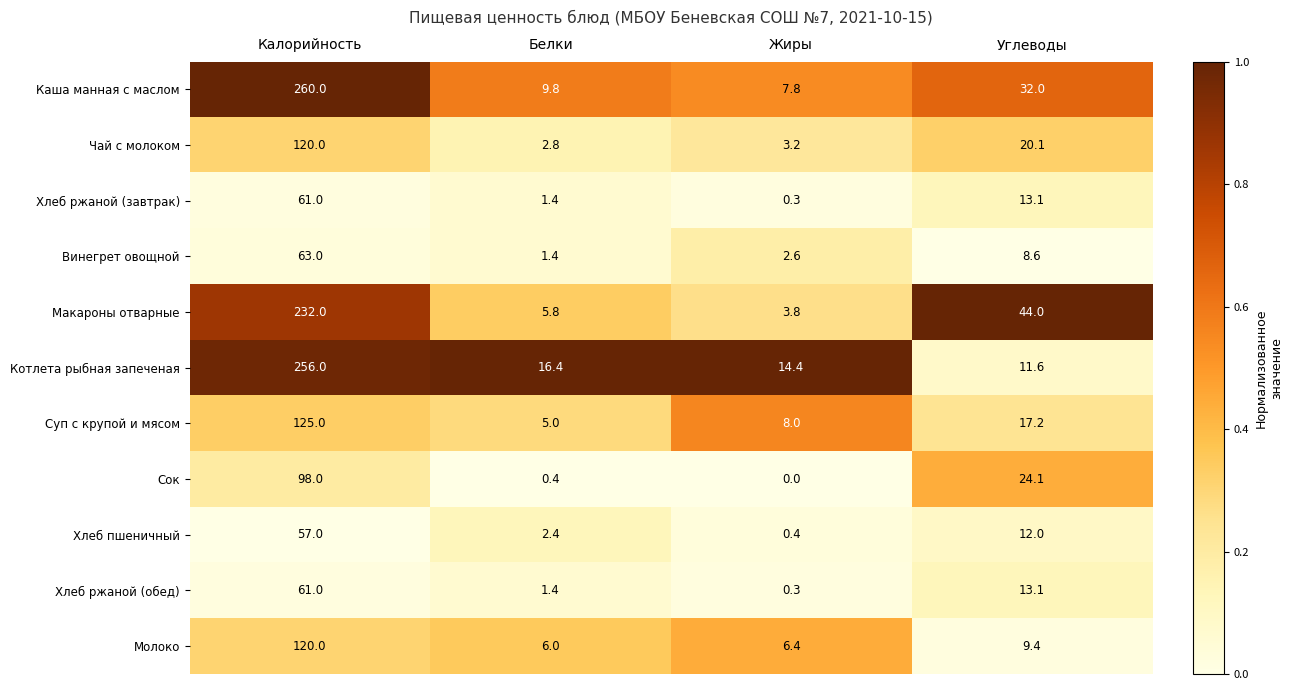

Which series has the largest total across all categories?

Каша манная с маслом